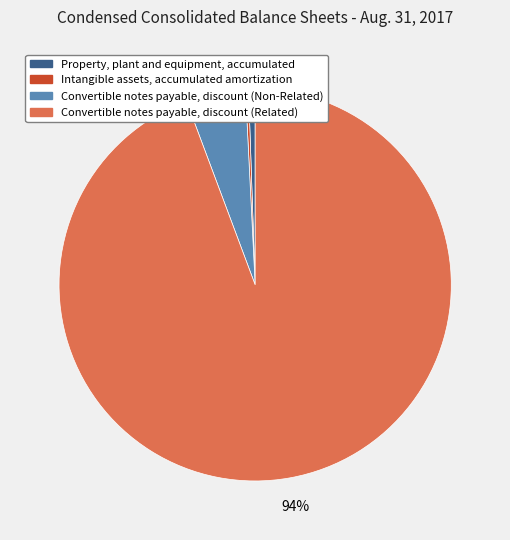

Which category has the biggest portion of the pie?

Convertible notes payable, discount (Related)